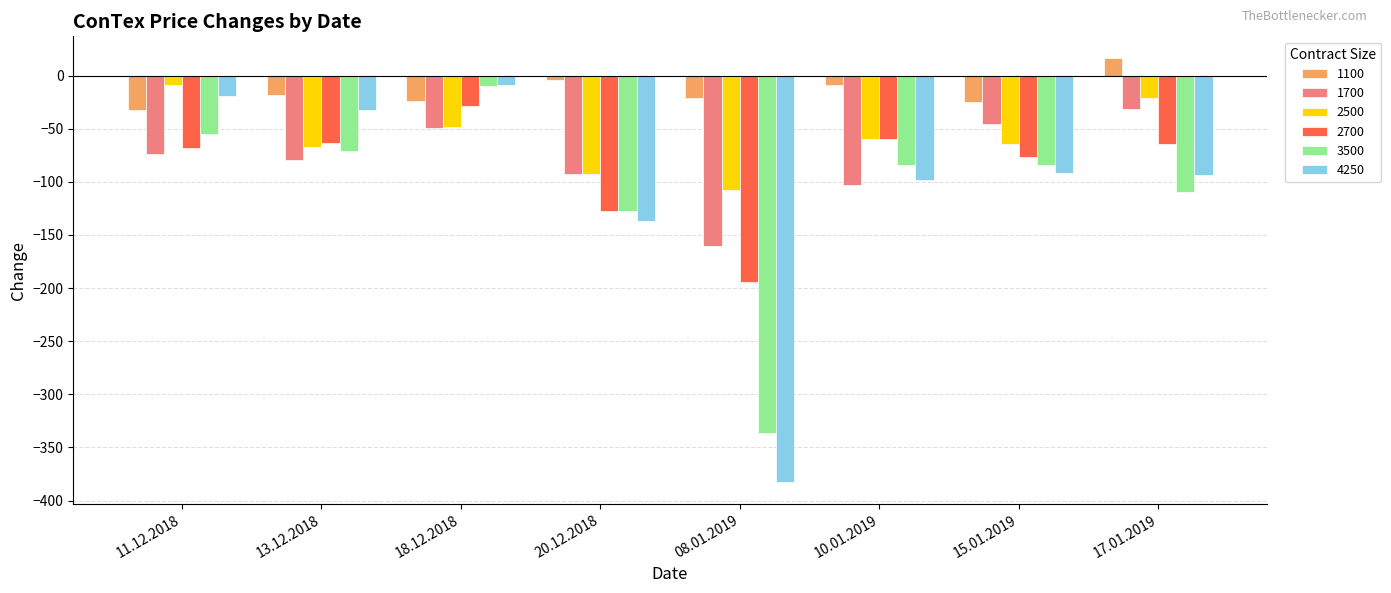

What is the sum of the 1700 values at 17.01.2019 and 11.12.2018?

-105